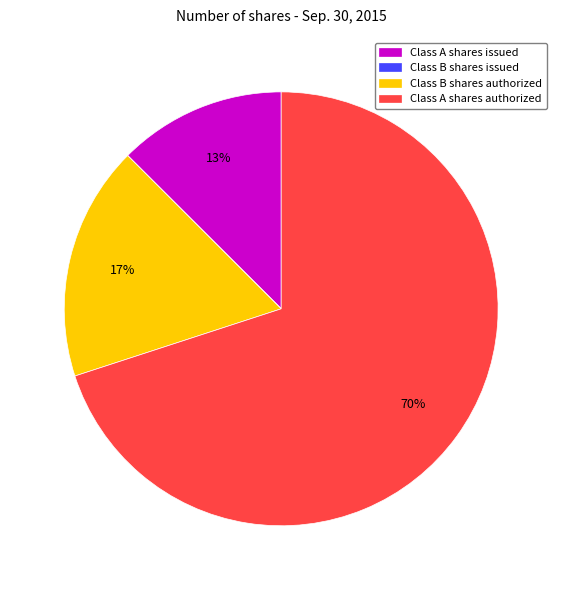

Which category has the biggest portion of the pie?

Class A shares authorized